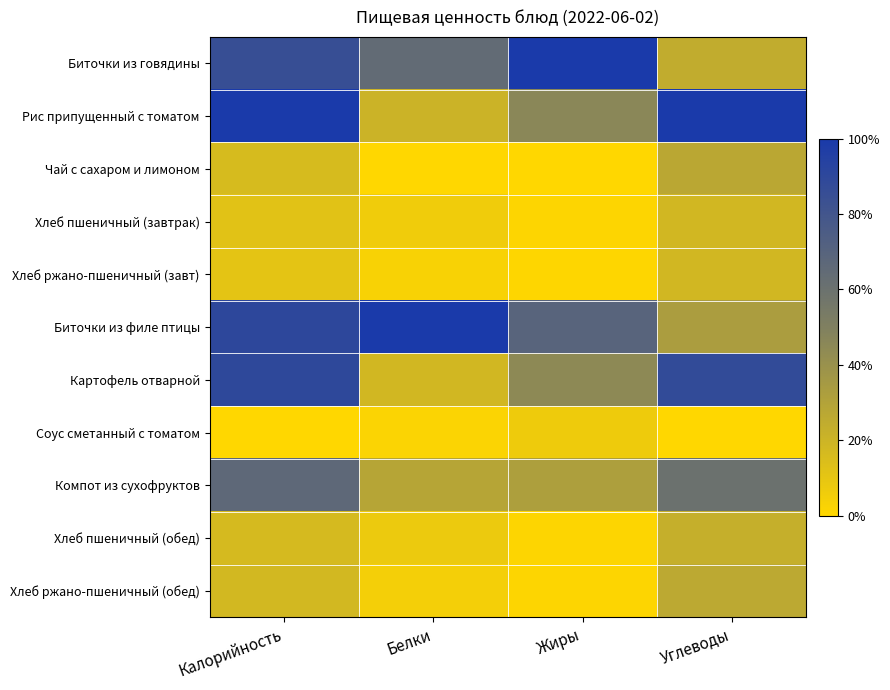

Reading left to right, transcribe all the data shown in this chart.

Биточки из говядины: Калорийность=0.9	Белки=0.6	Жиры=1.0	Углеводы=0.2
Рис припущенный с томатом: Калорийность=1.0	Белки=0.2	Жиры=0.5	Углеводы=1.0
Чай с сахаром и лимоном: Калорийность=0.2	Белки=0.0	Жиры=0.0	Углеводы=0.3
Хлеб пшеничный (завтрак): Калорийность=0.1	Белки=0.1	Жиры=0.0	Углеводы=0.2
Хлеб ржано-пшеничный (завт): Калорийность=0.1	Белки=0.0	Жиры=0.0	Углеводы=0.2
Биточки из филе птицы: Калорийность=0.9	Белки=1.0	Жиры=0.7	Углеводы=0.3
Картофель отварной: Калорийность=0.9	Белки=0.2	Жиры=0.4	Углеводы=0.9
Соус сметанный с томатом: Калорийность=0.0	Белки=0.0	Жиры=0.1	Углеводы=0.0
Компот из сухофруктов: Калорийность=0.7	Белки=0.3	Жиры=0.3	Углеводы=0.6
Хлеб пшеничный (обед): Калорийность=0.2	Белки=0.1	Жиры=0.0	Углеводы=0.2
Хлеб ржано-пшеничный (обед): Калорийность=0.2	Белки=0.0	Жиры=0.0	Углеводы=0.3